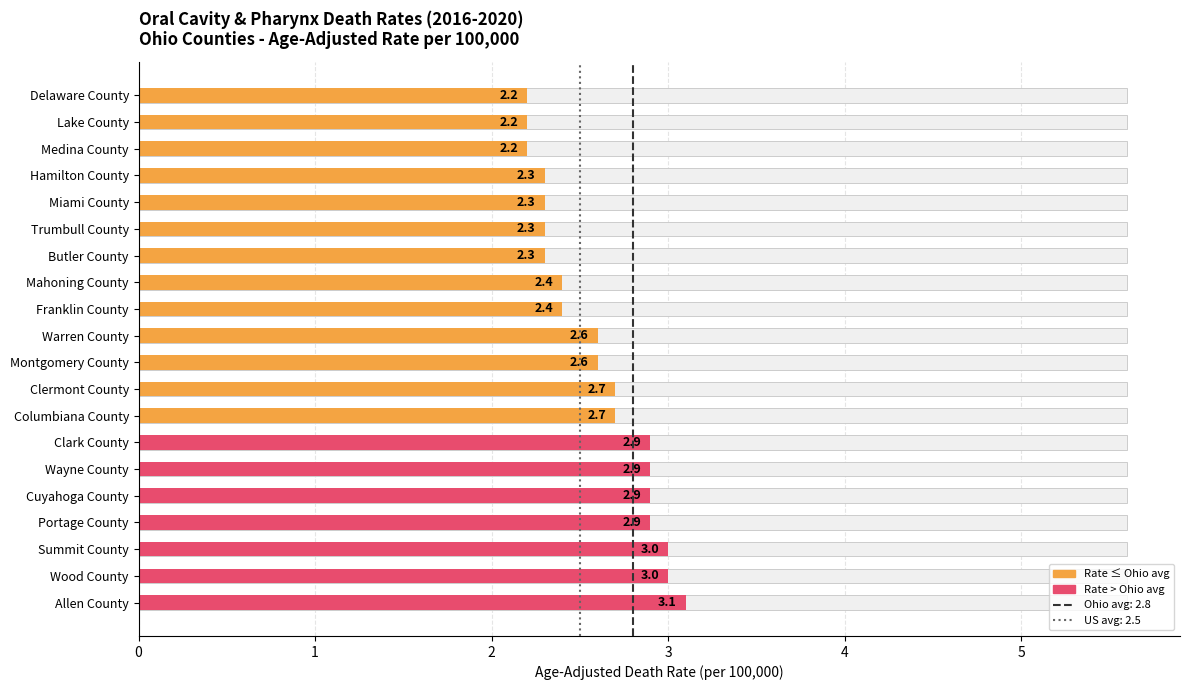

What is the average value?

2.6